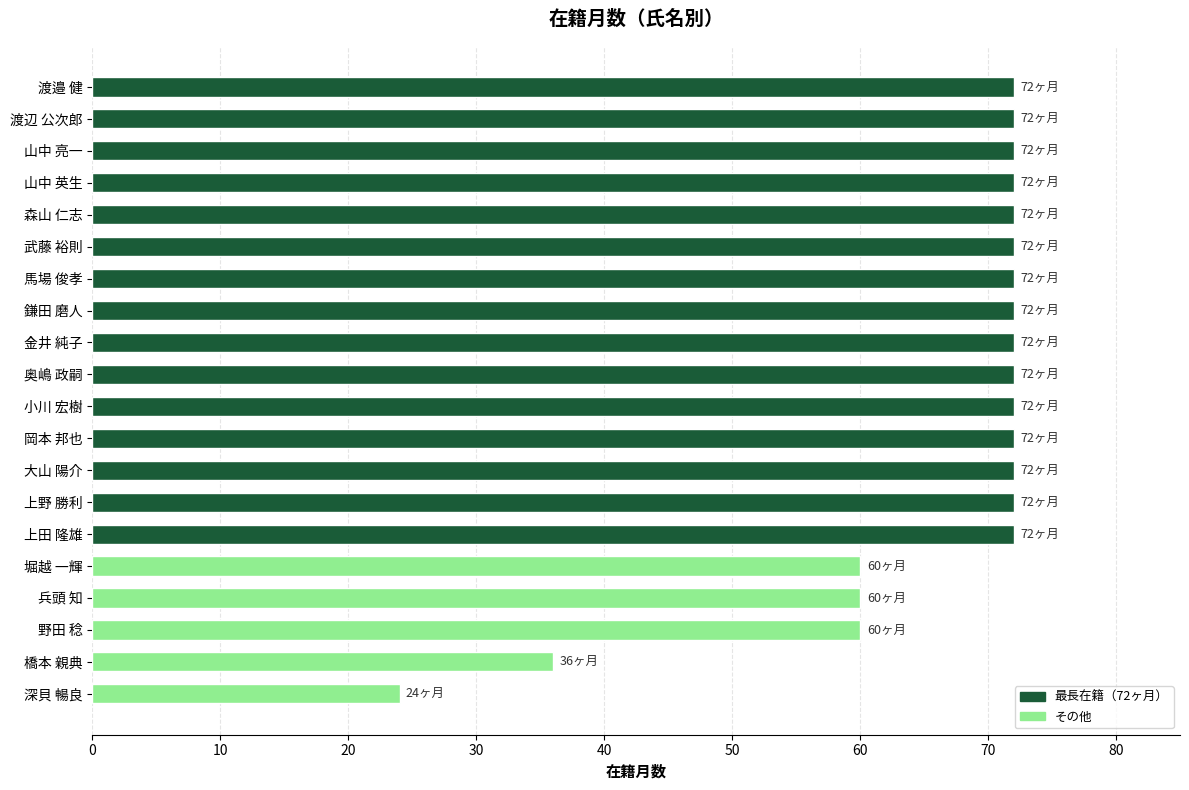

What is the sum of the values at 渡邉 健 and 武藤 裕則?

144